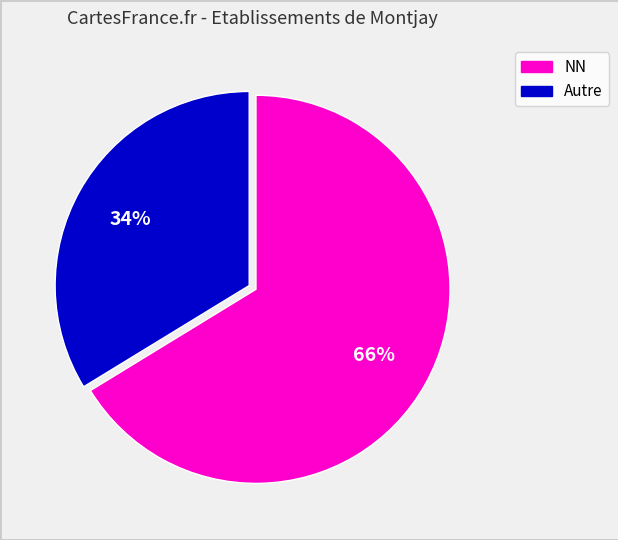

Count the number of slices in the pie.

2